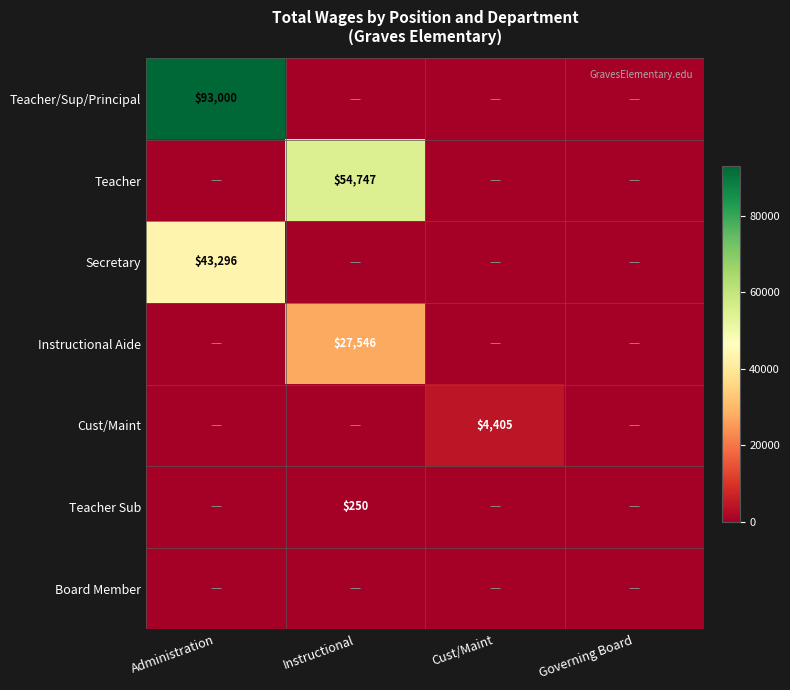

How many distinct data groups are displayed?

7